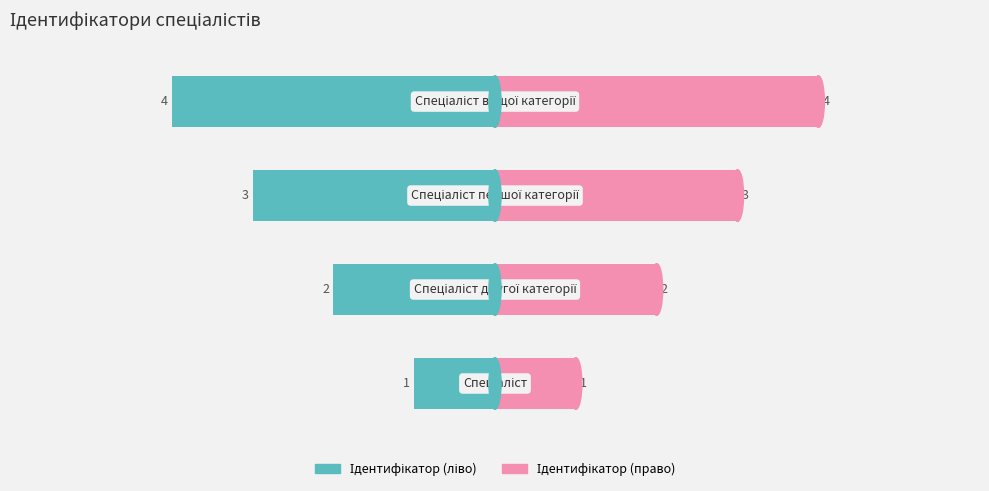

Reading left to right, transcribe all the data shown in this chart.

Ідентифікатор (ліво): −6=-1	−4=-2	−2=-3	0=-4
Ідентифікатор (право): −6=1	−4=2	−2=3	0=4